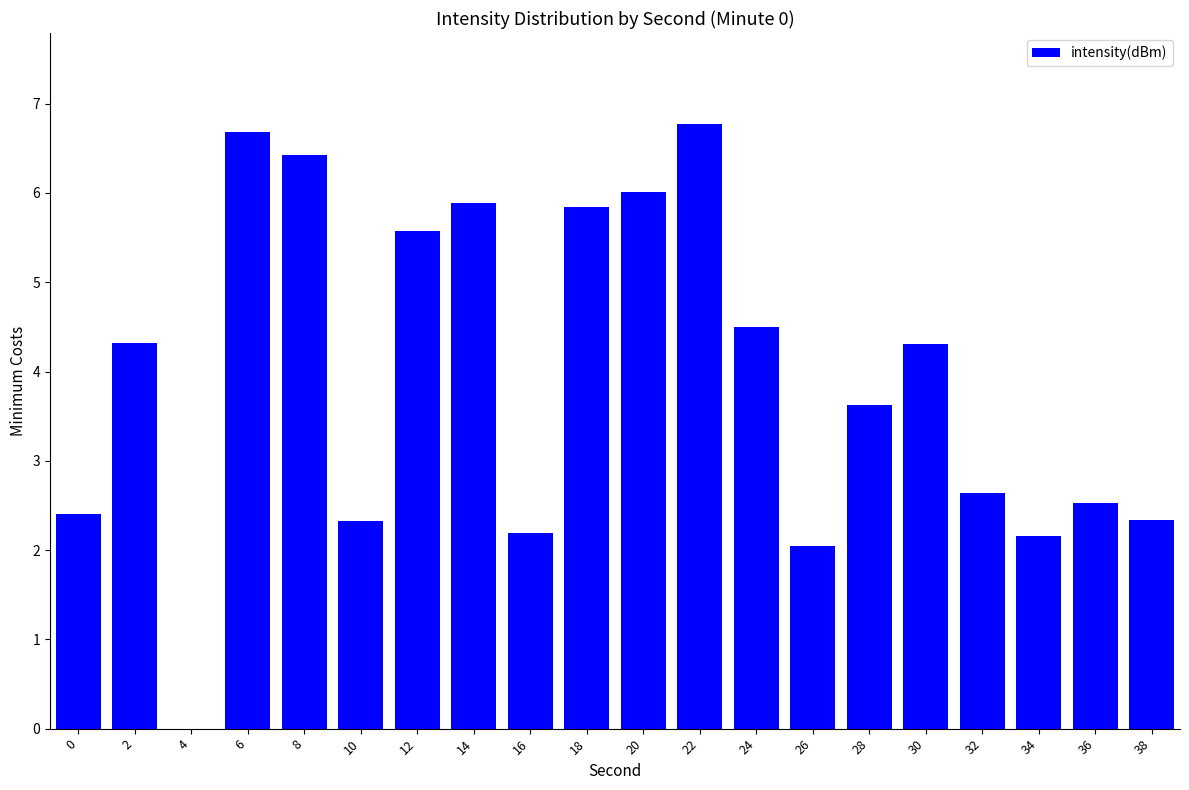

Reading left to right, extract all data points from this chart.

0=2.4	2=4.3	4=0.0	6=6.7	8=6.4	10=2.3	12=5.6	14=5.9	16=2.2	18=5.8	20=6.0	22=6.8	24=4.5	26=2.1	28=3.6	30=4.3	32=2.6	34=2.2	36=2.5	38=2.3